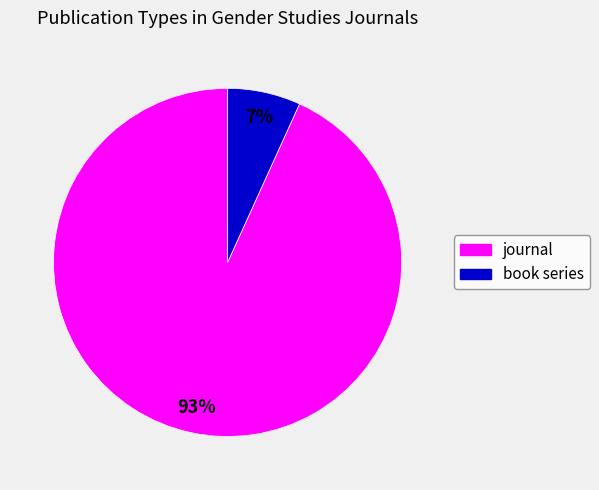

Does book series represent more than half of the total?

No